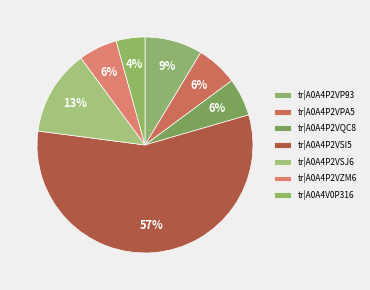

Which slice is the largest?

tr|A0A4P2VSI5